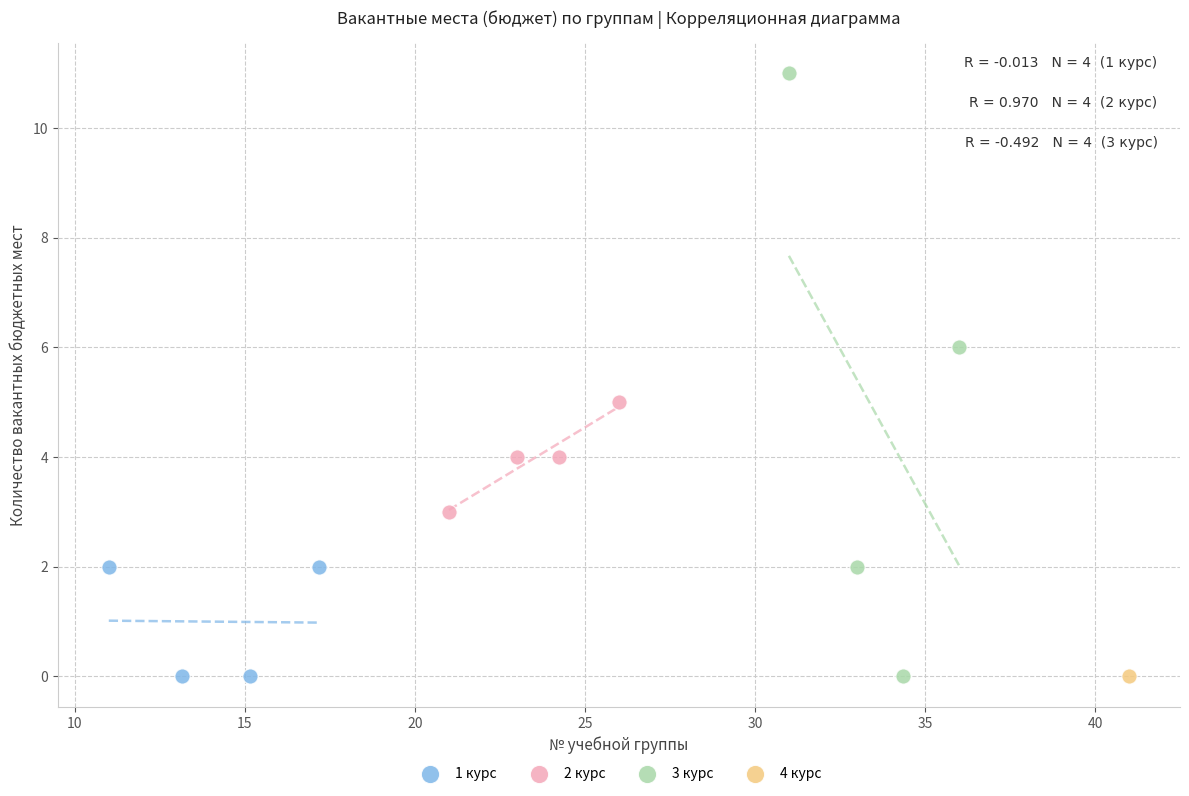

Which series contains the highest Y value?

3 курс